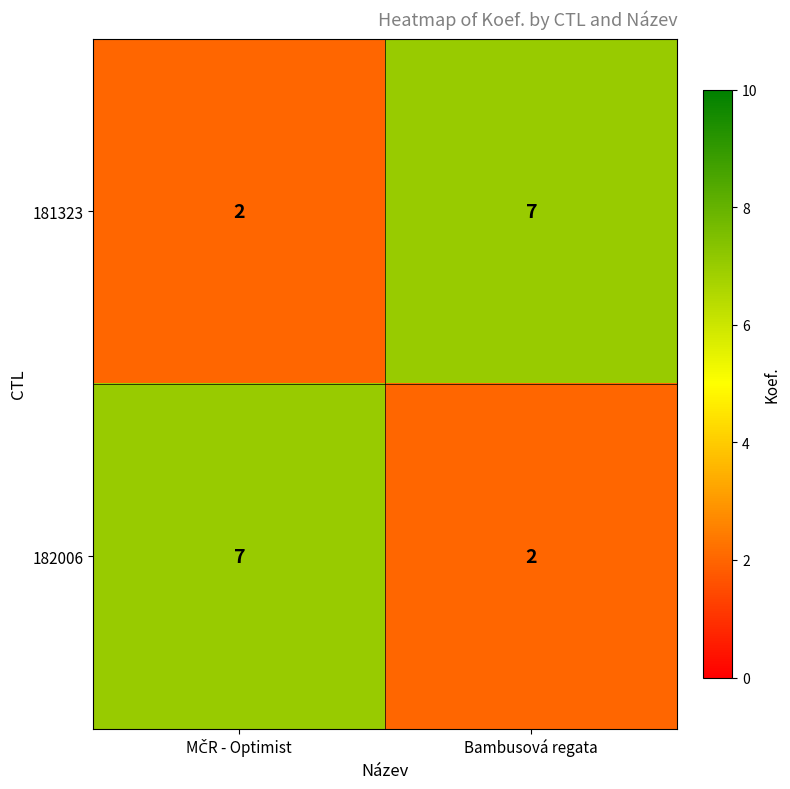

At which label is 182006 closest to 4?

Bambusová regata